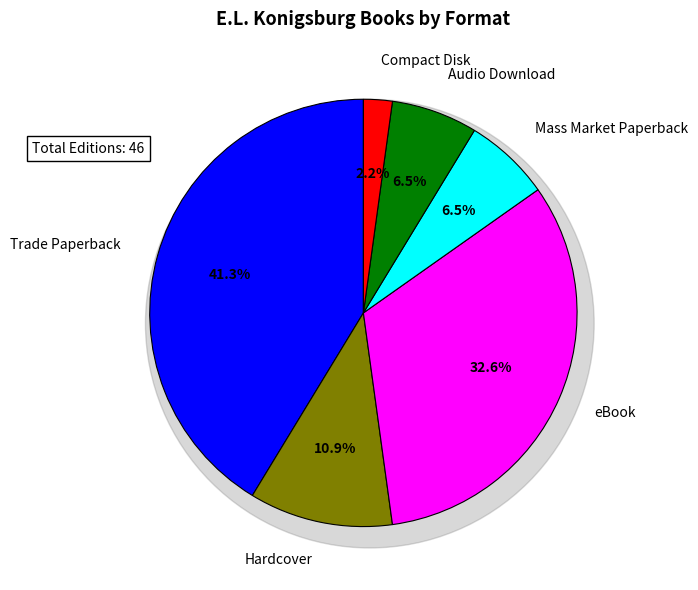

How many slices are in this pie chart?

6